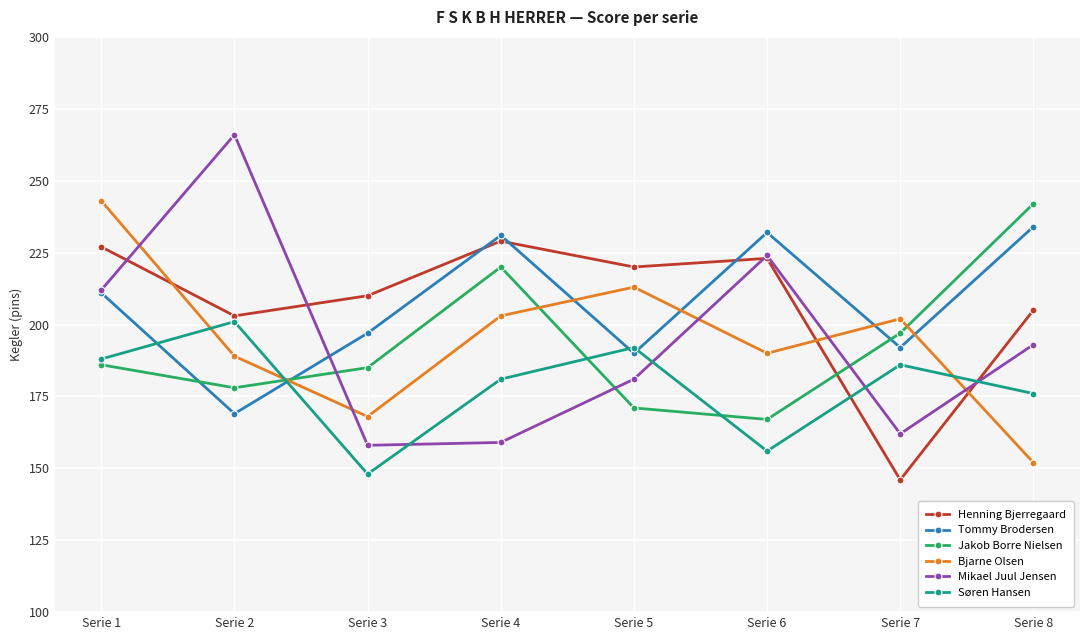

What are all the series names shown in the legend?

Henning Bjerregaard, Tommy Brodersen, Jakob Borre Nielsen, Bjarne Olsen, Mikael Juul Jensen, Søren Hansen